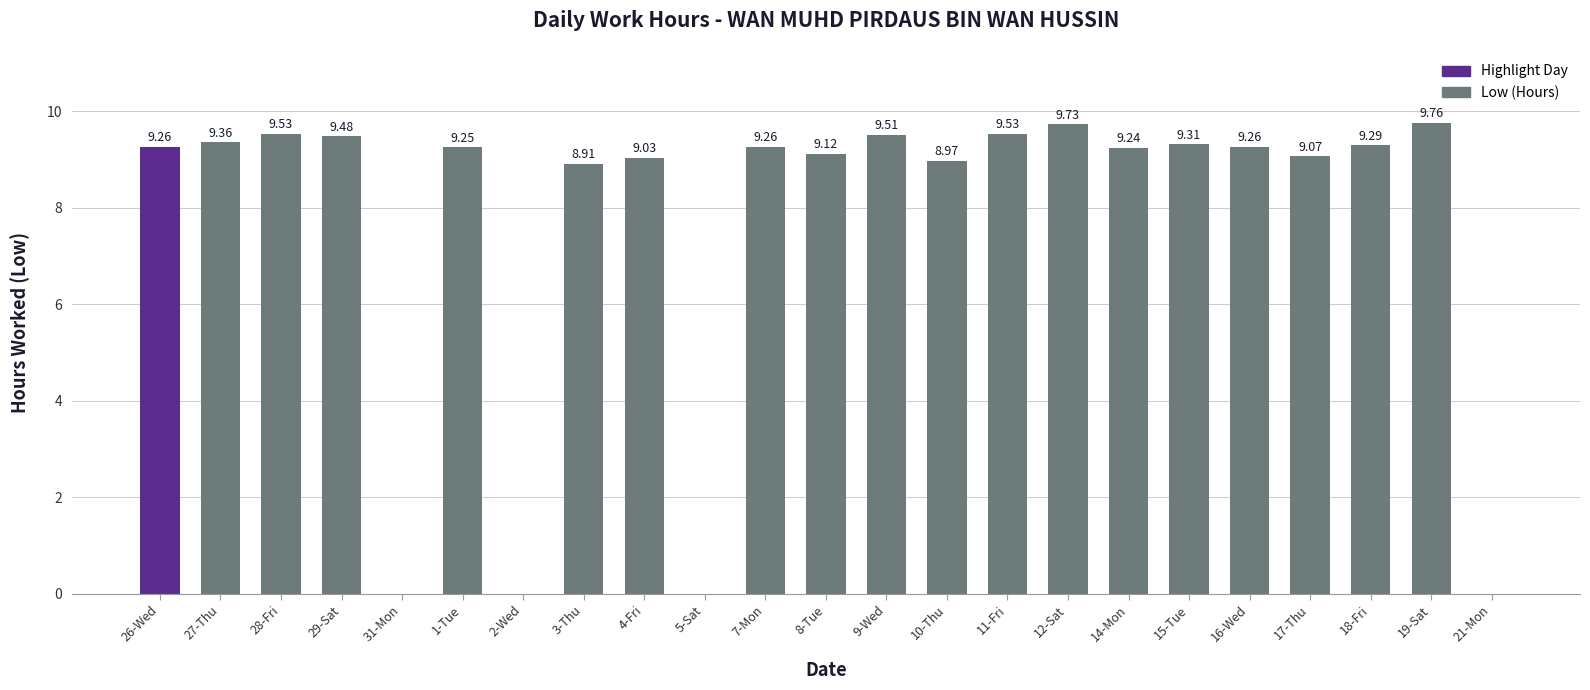

Approximately how many times larger is the value at 17-Thu compared to 19-Sat?

0.9